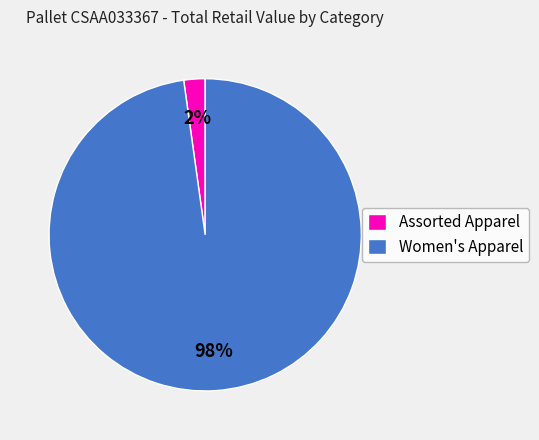

How many segments does this pie chart have?

2